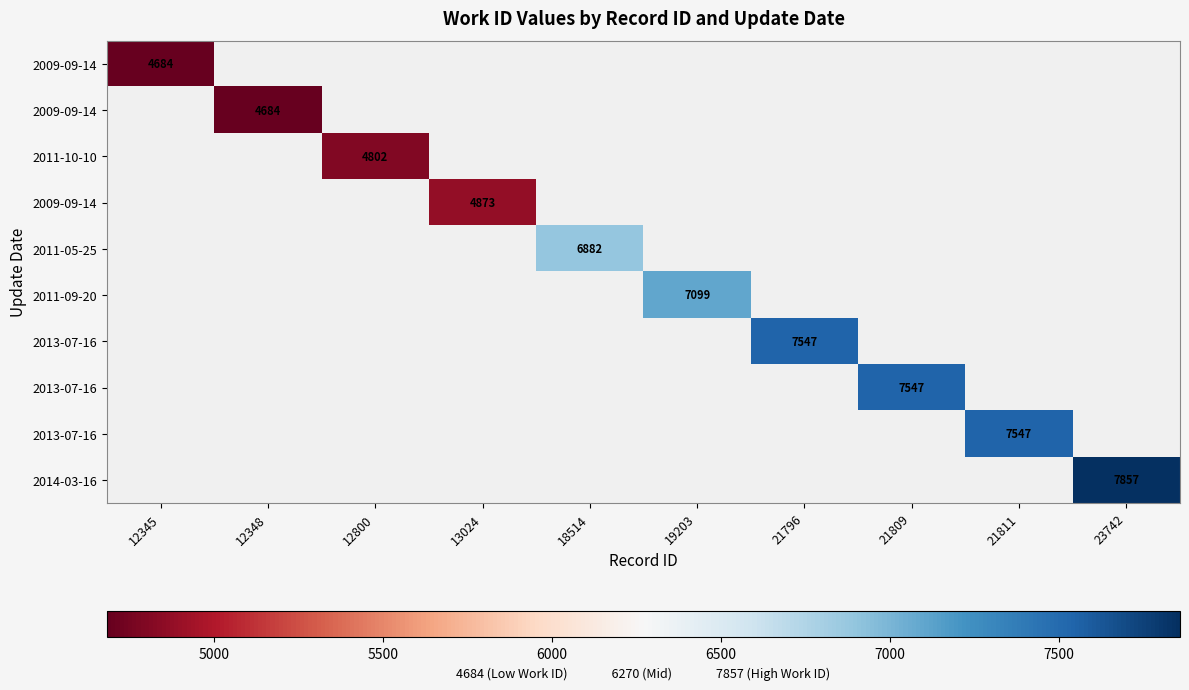

Count the number of data series in this chart.

10